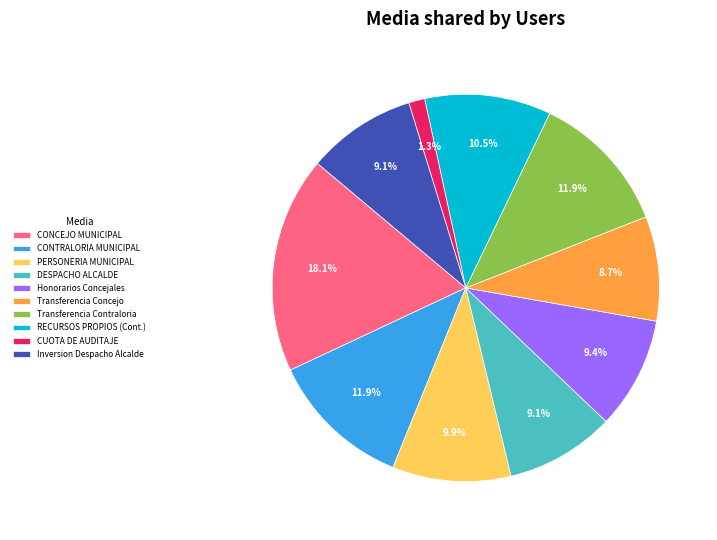

Is there a majority slice in this chart?

No